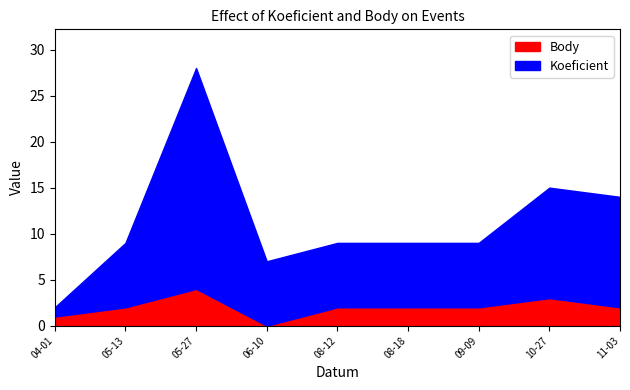

What is the difference between the maximum and minimum values in the Koeficient series?

23